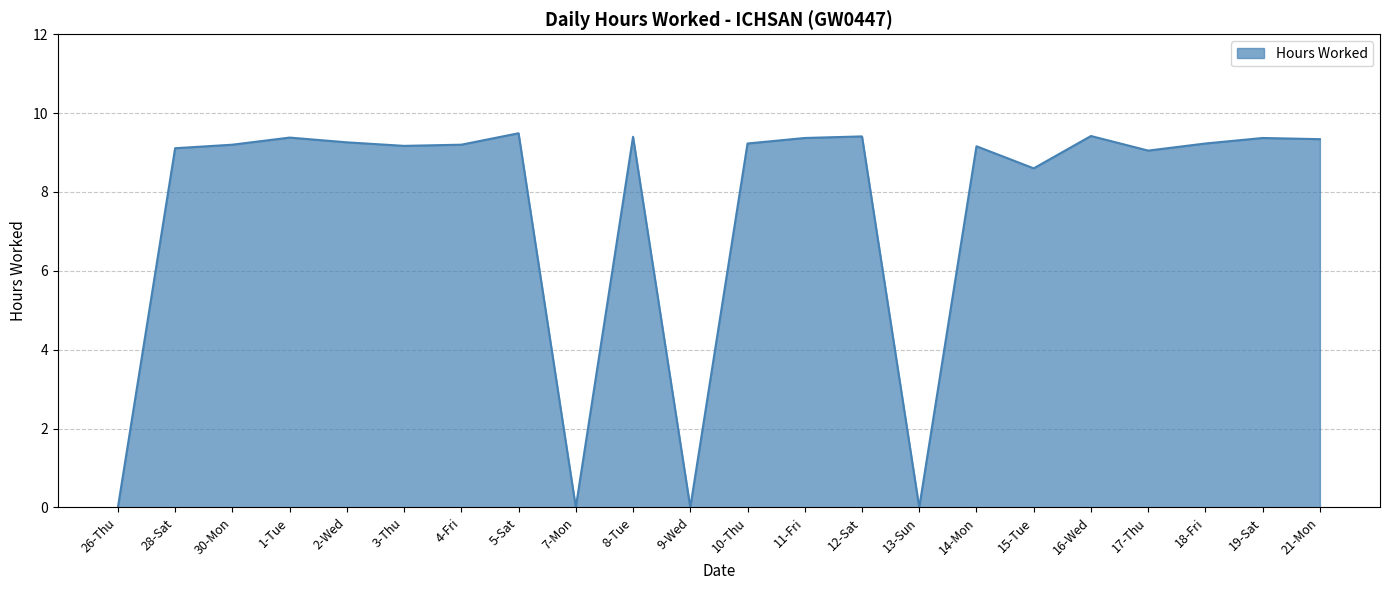

What position from the right is 19-Sat?

2